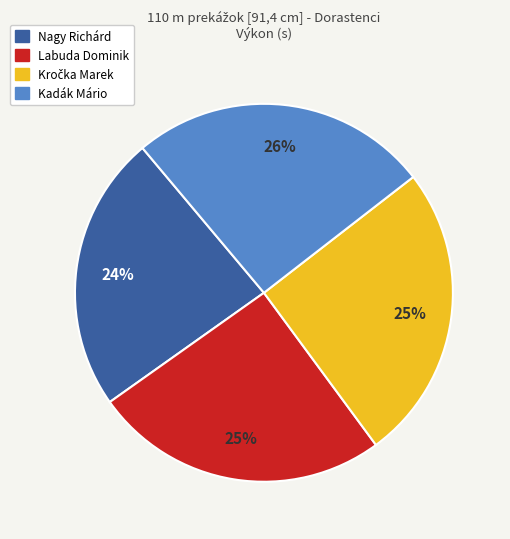

To the nearest percent, what portion does Kadák Mário represent?

26%